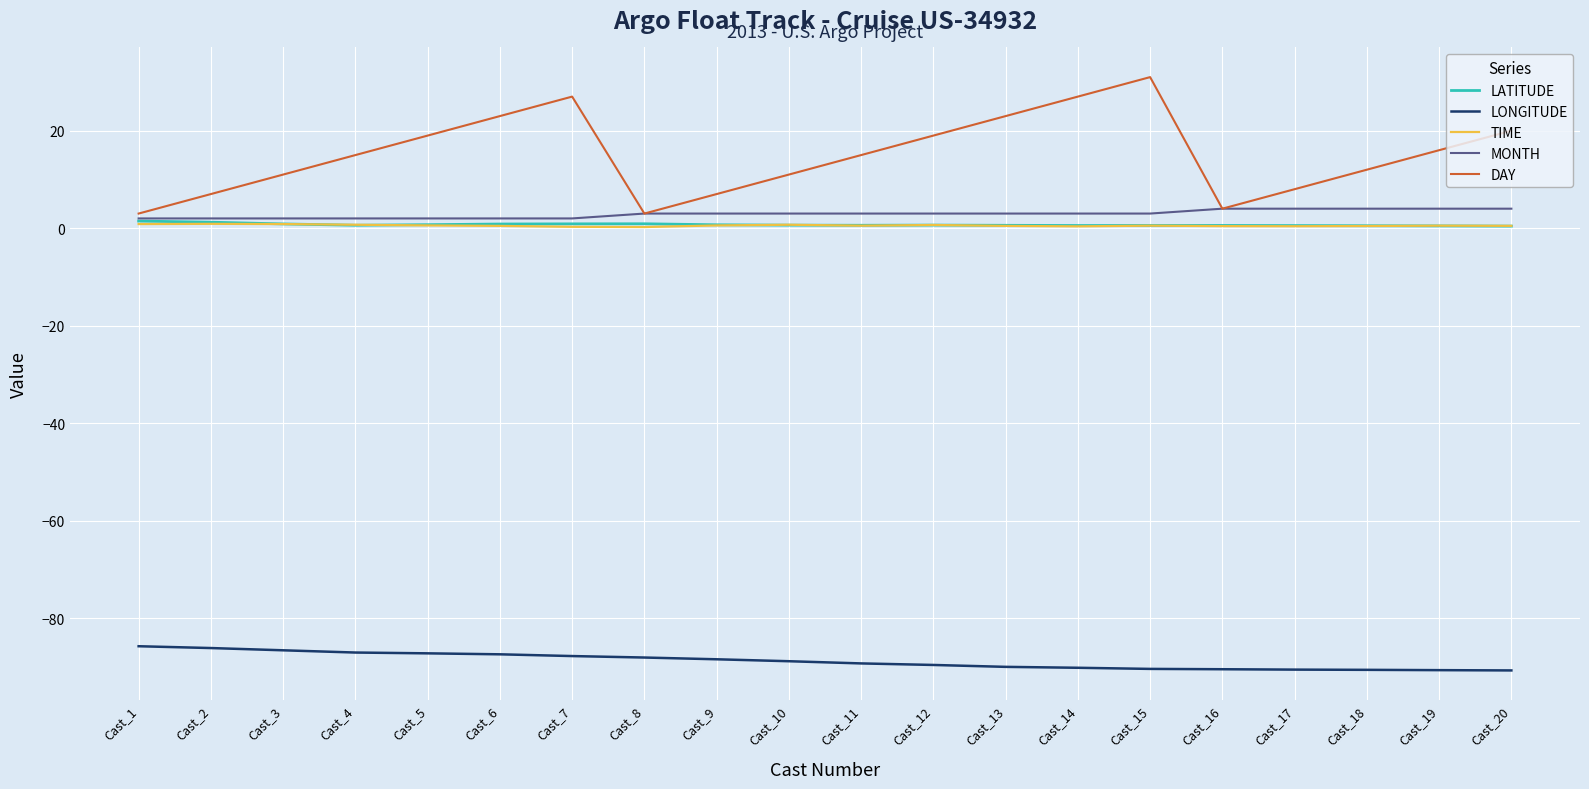

What is the sum of the DAY values at Cast_13 and Cast_8?

26.0